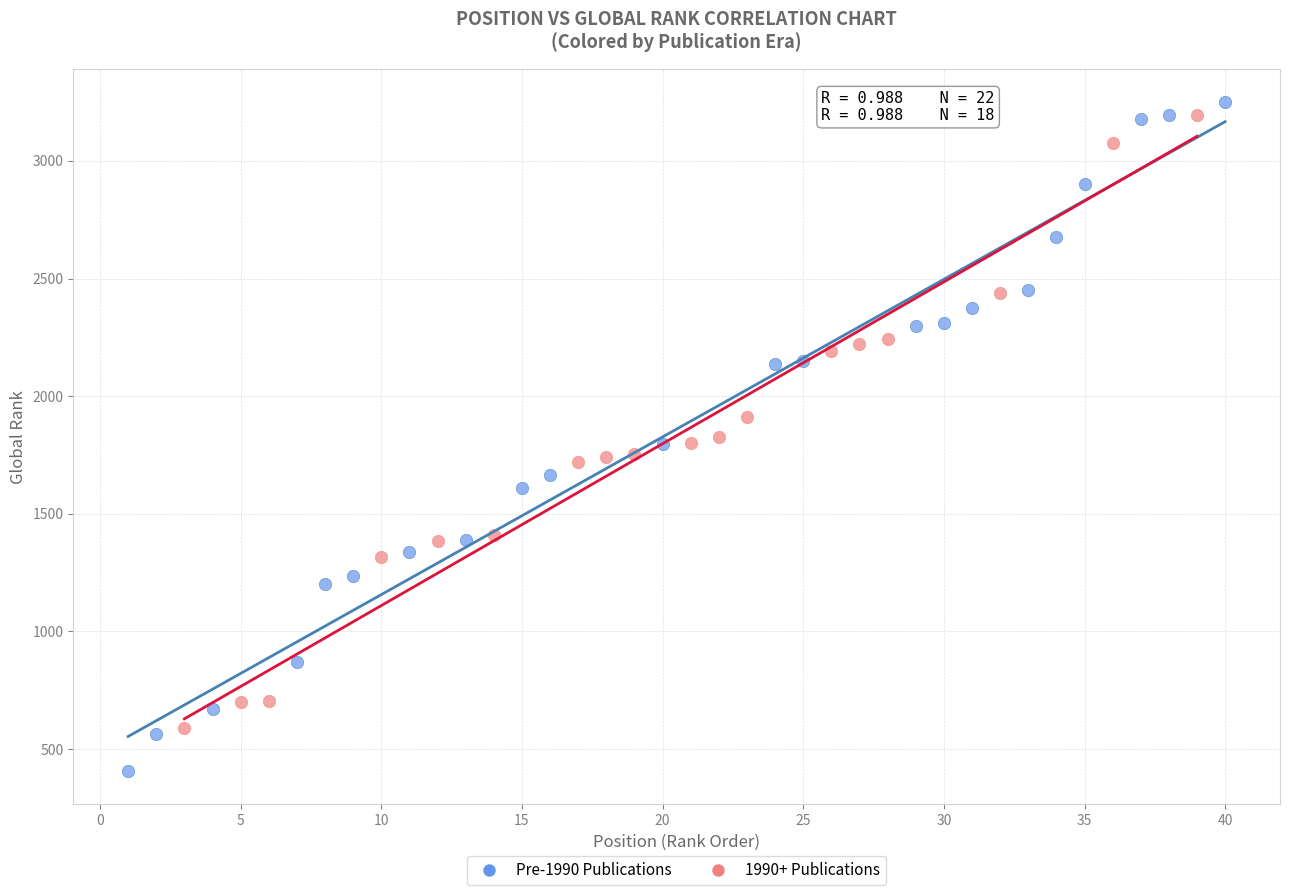

Which series has the widest spread of Y values?

Pre-1990 Publications